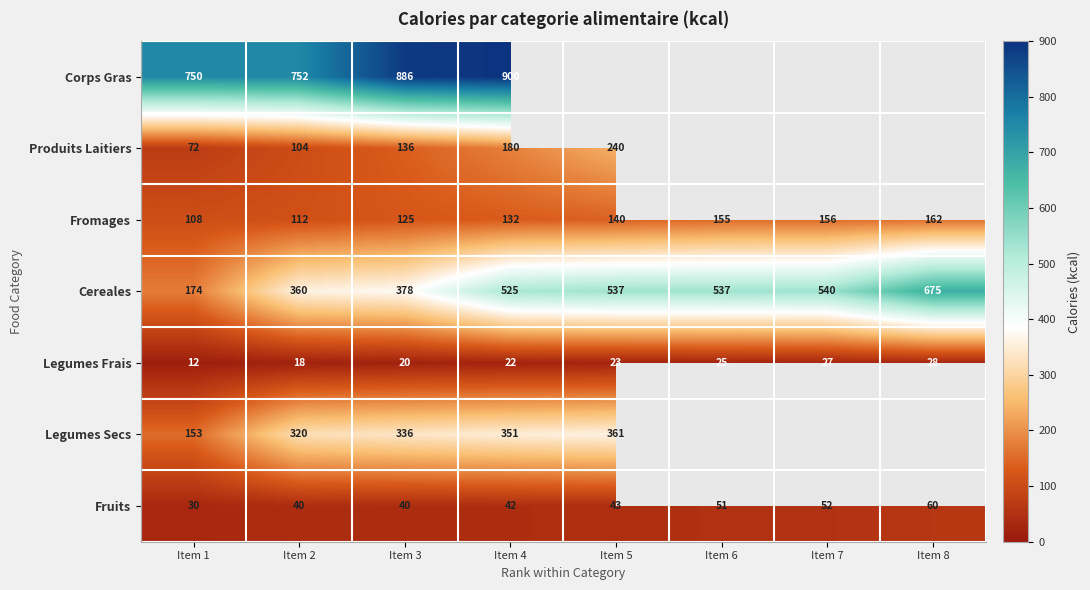

What is the highest value of the Cereales series?

675